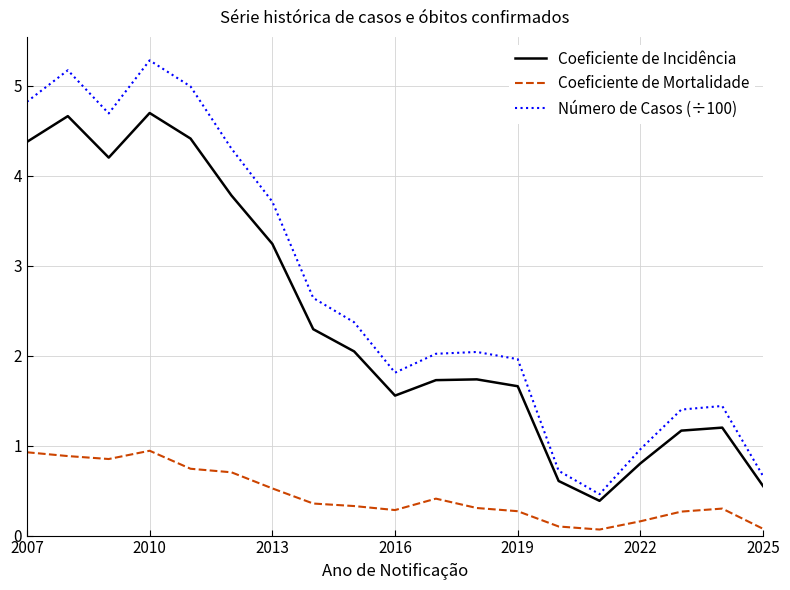

Which series has the largest range (max minus min)?

Número de Casos (÷100)